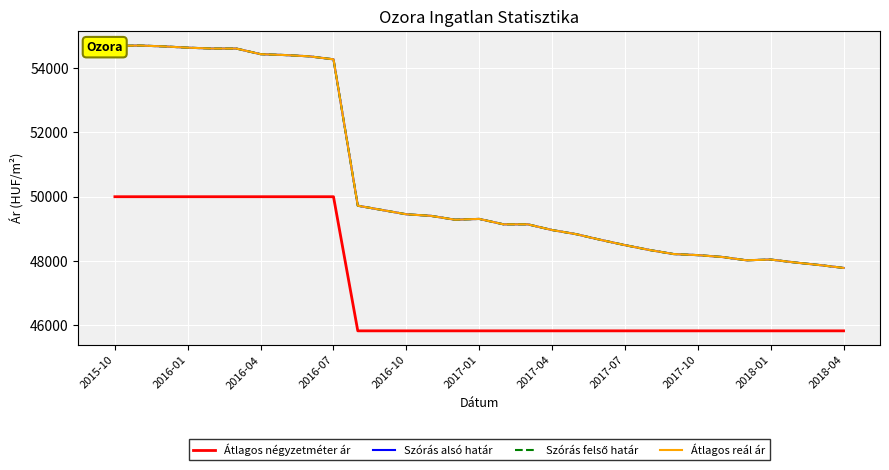

At which label is Szórás alsó határ closest to 51242?

2018-04